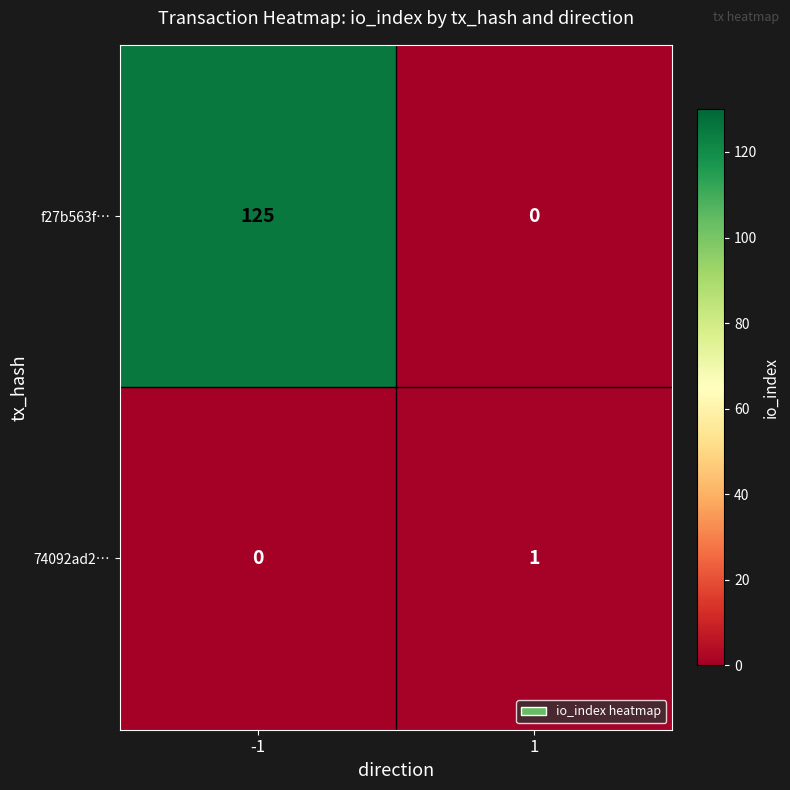

The 74092ad2… series shows 1 at 1. True or false?

True